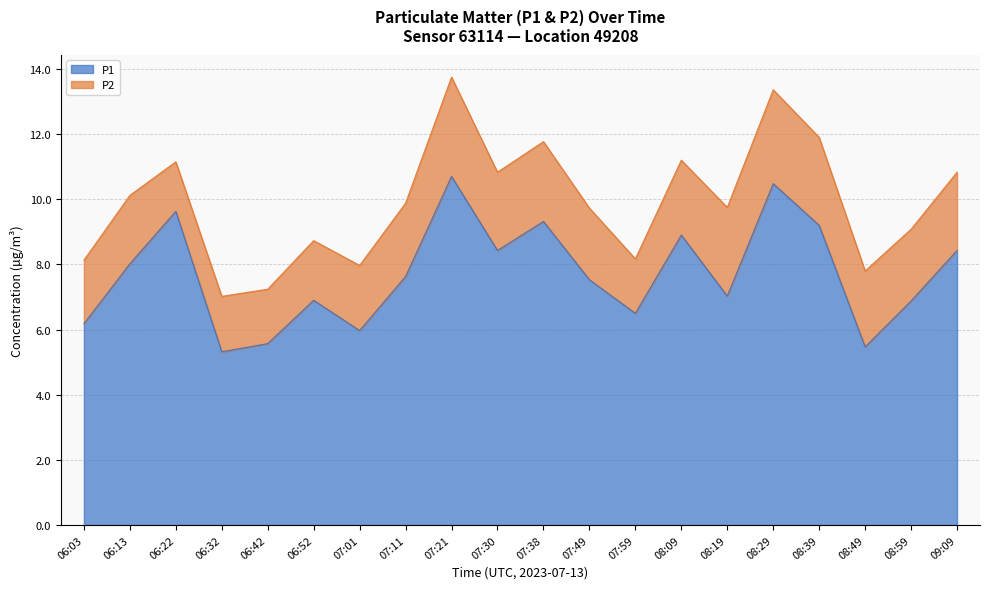

What is the lowest value of the P1 series?

5.3